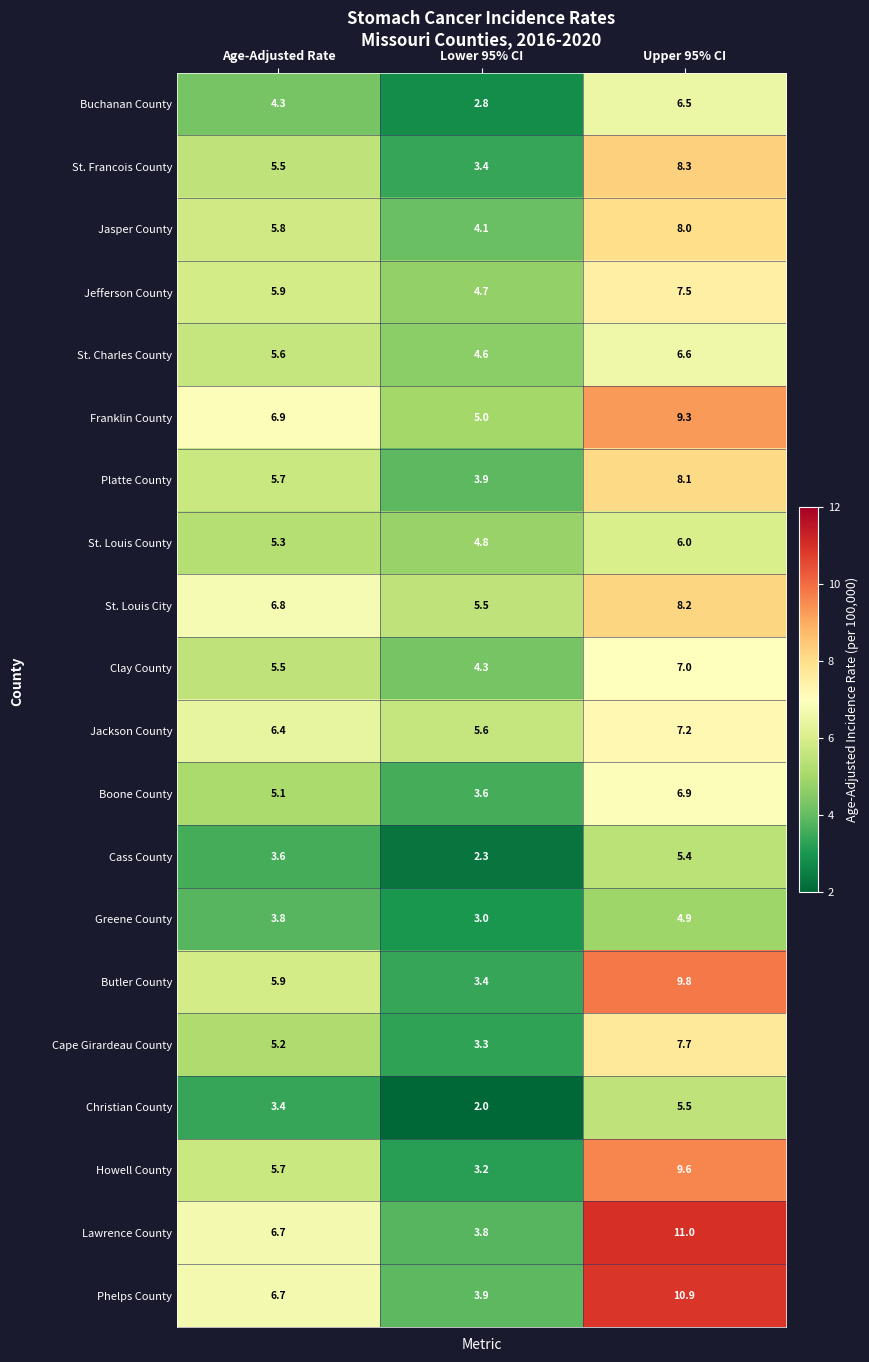

Which label corresponds to the smallest value in the chart?

Lower 95% CI